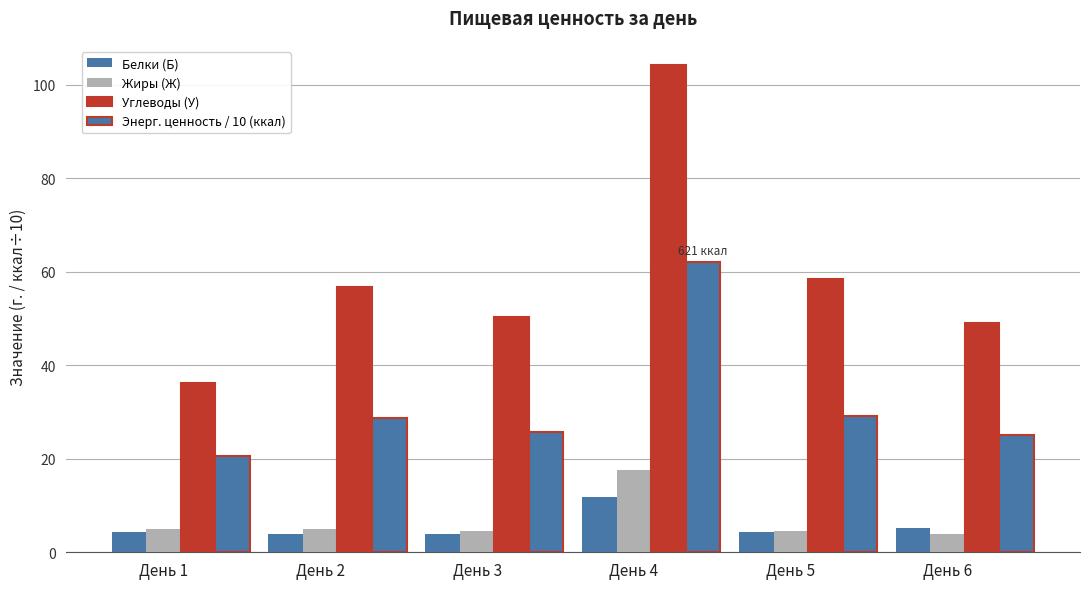

Reading right to left, extract all data points from this chart.

Белки (Б): День 6=5.1	День 5=4.4	День 4=11.7	День 3=4.0	День 2=4.0	День 1=4.2
Жиры (Ж): День 6=3.9	День 5=4.7	День 4=17.5	День 3=4.5	День 2=5.0	День 1=5.0
Углеводы (У): День 6=49.0	День 5=58.5	День 4=104.2	День 3=50.4	День 2=56.6	День 1=36.2
Энерг. ценность / 10 (ккал): День 6=25.1	День 5=29.1	День 4=62.1	День 3=25.8	День 2=28.8	День 1=20.7